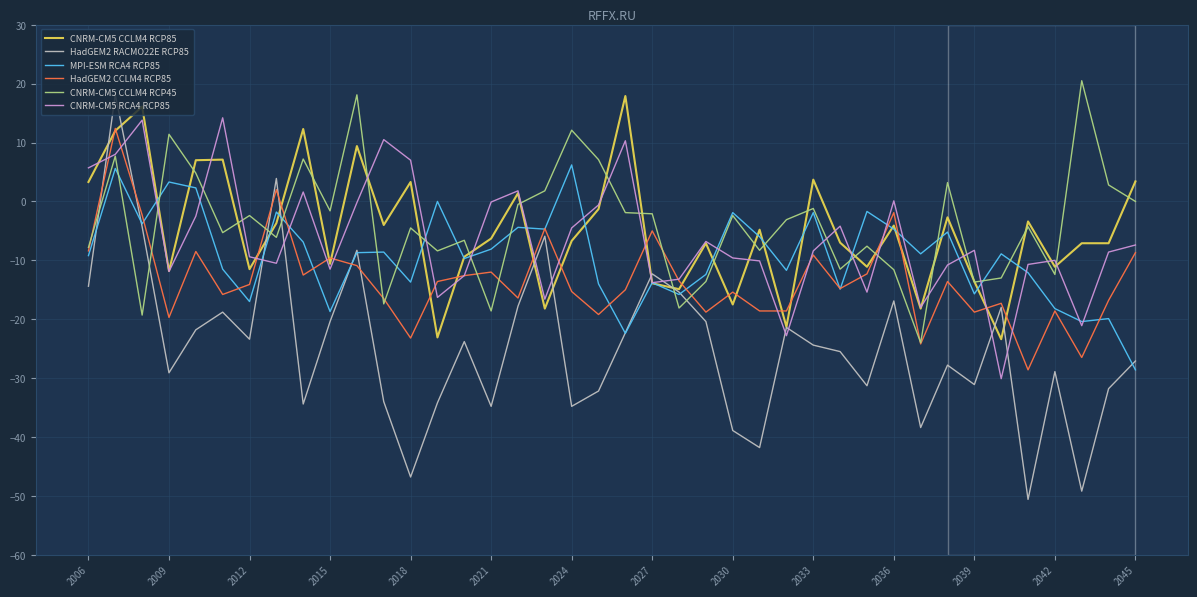

What is the sum of all HadGEM2 RACMO22E RCP85 values?

-990.7